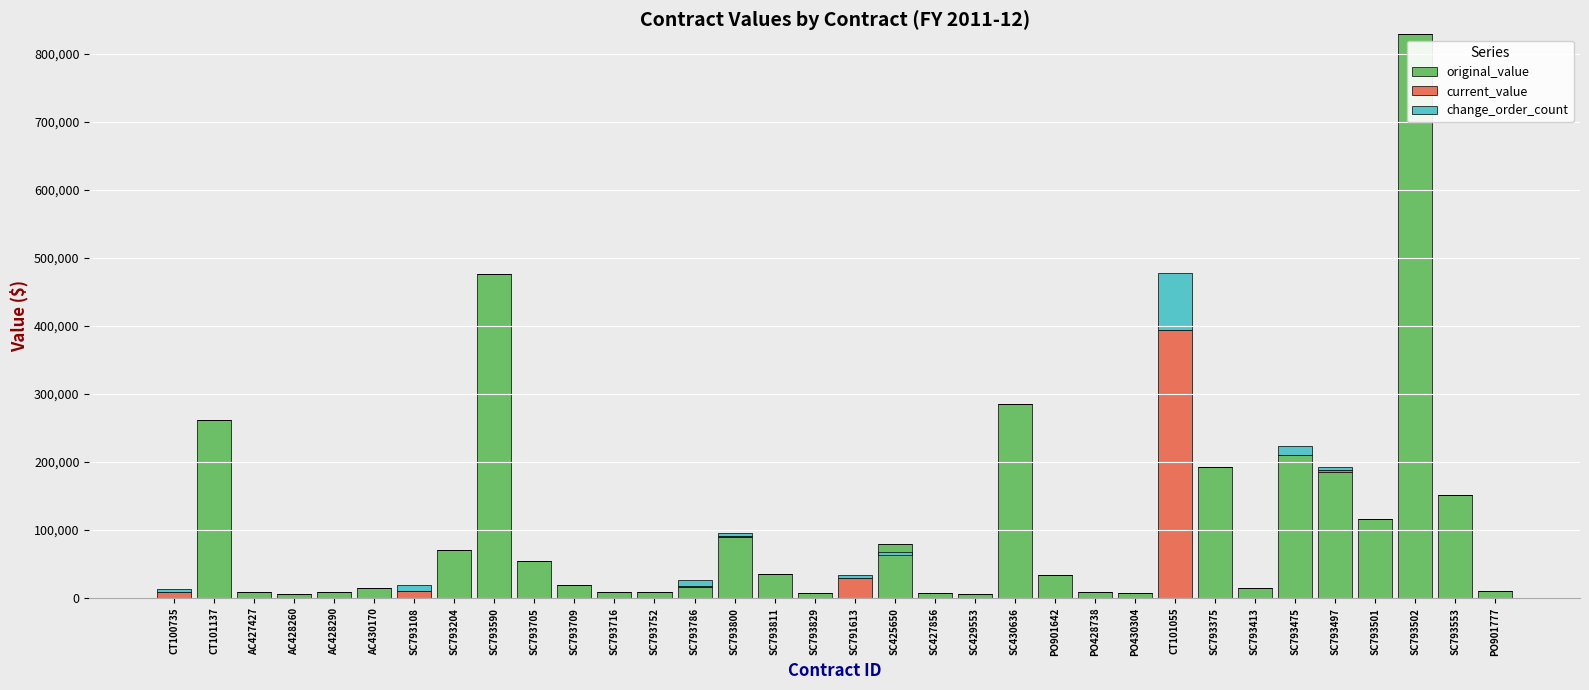

What is the difference between the highest and lowest values at SC793553?

151132.0